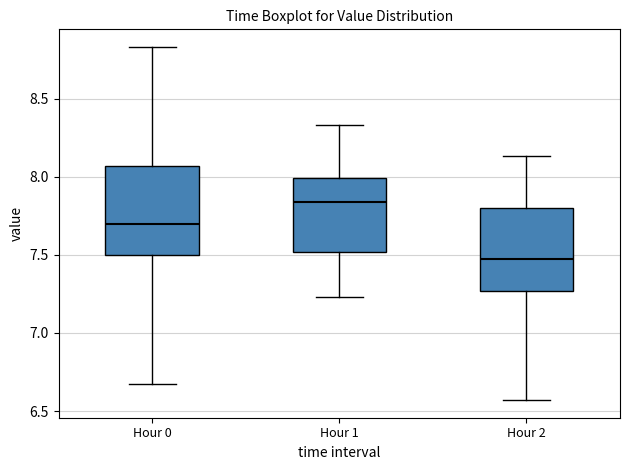

Reading left to right, read every box against the y-axis: the position of its median line, the range the box covers, and the ends of its whiskers. The values are not printed on the chart, so give them approximately, as read against the axis.

Hour 0: median 7.70, box 7.50 to 8.05, whiskers 6.65 to 8.85
Hour 1: median 7.85, box 7.50 to 8.00, whiskers 7.25 to 8.35
Hour 2: median 7.45, box 7.25 to 7.80, whiskers 6.55 to 8.15